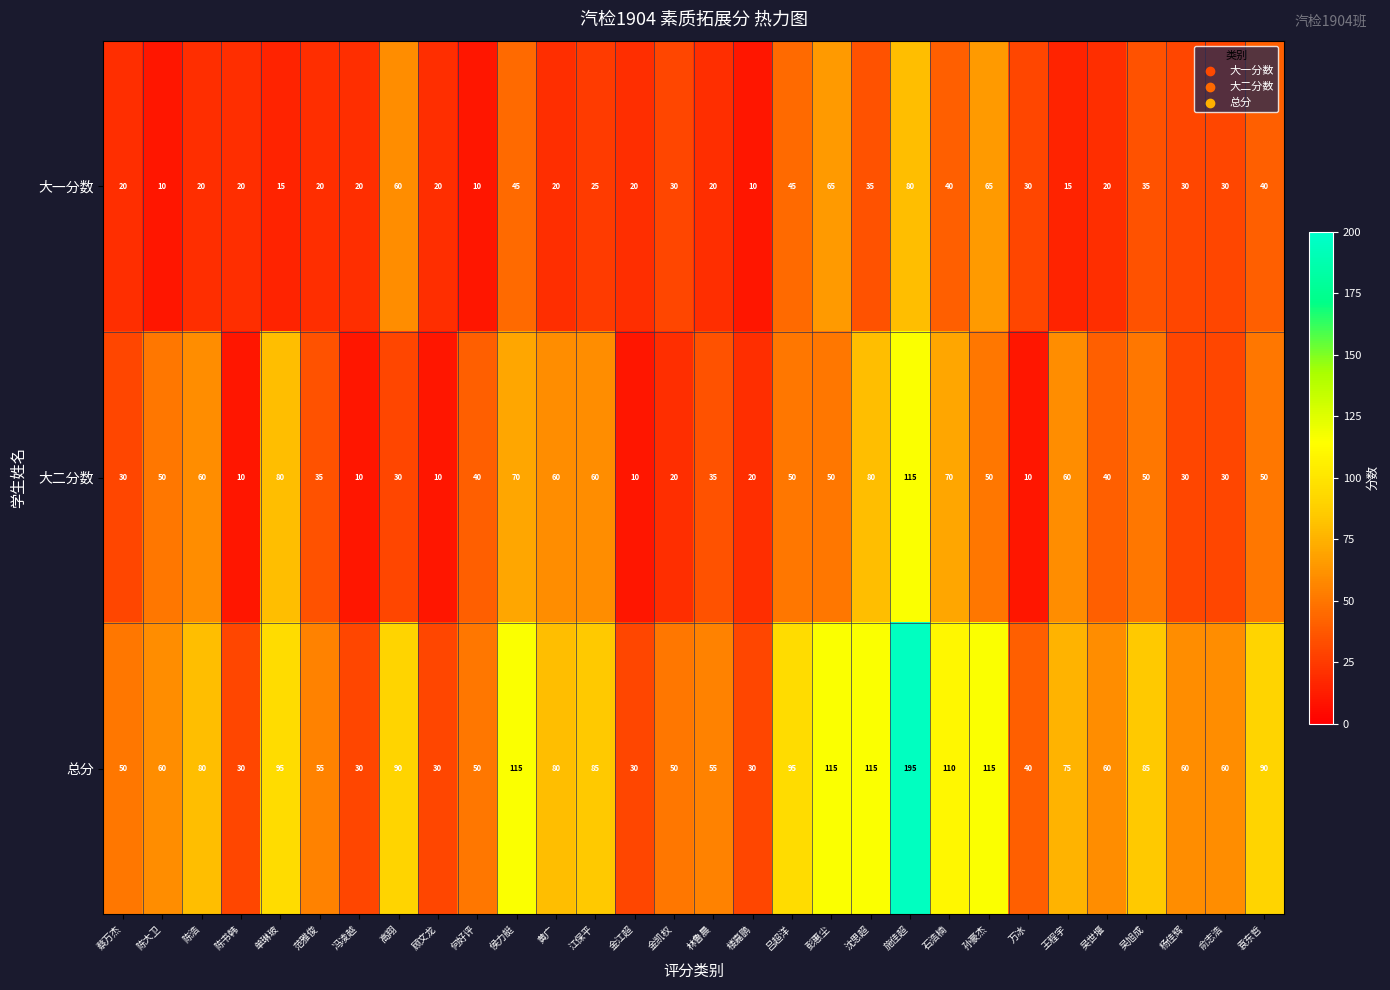

Which label corresponds to the largest value in the chart?

施佳超